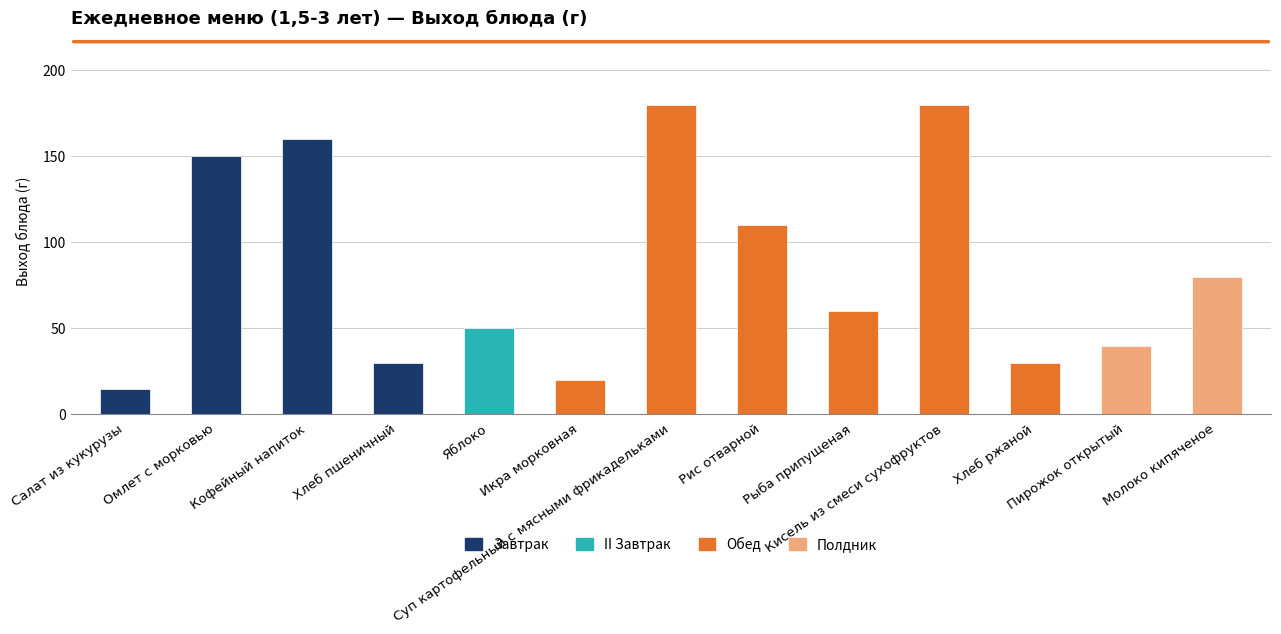

Reading left to right, what are all the values shown in this chart?

15	150	160	30	50	20	180	110	60	180	30	40	80